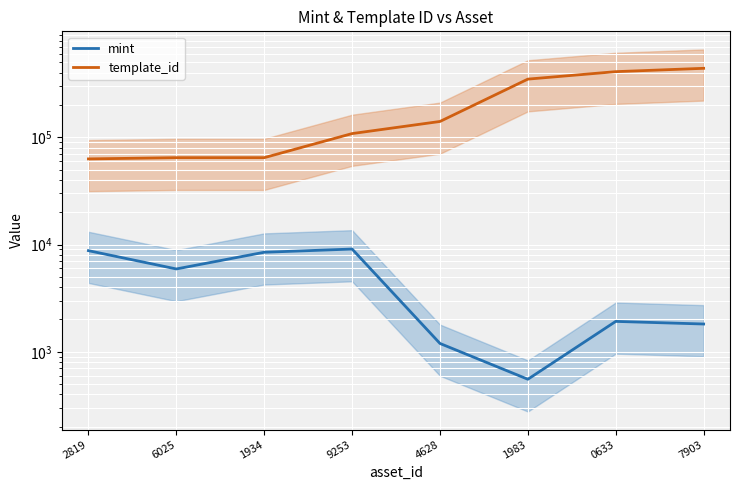

How many values in the template_id series exceed 140743?

3